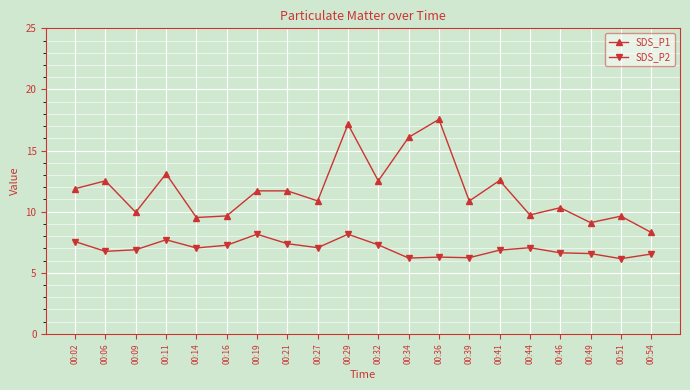

Which series has the widest spread of values?

SDS_P1